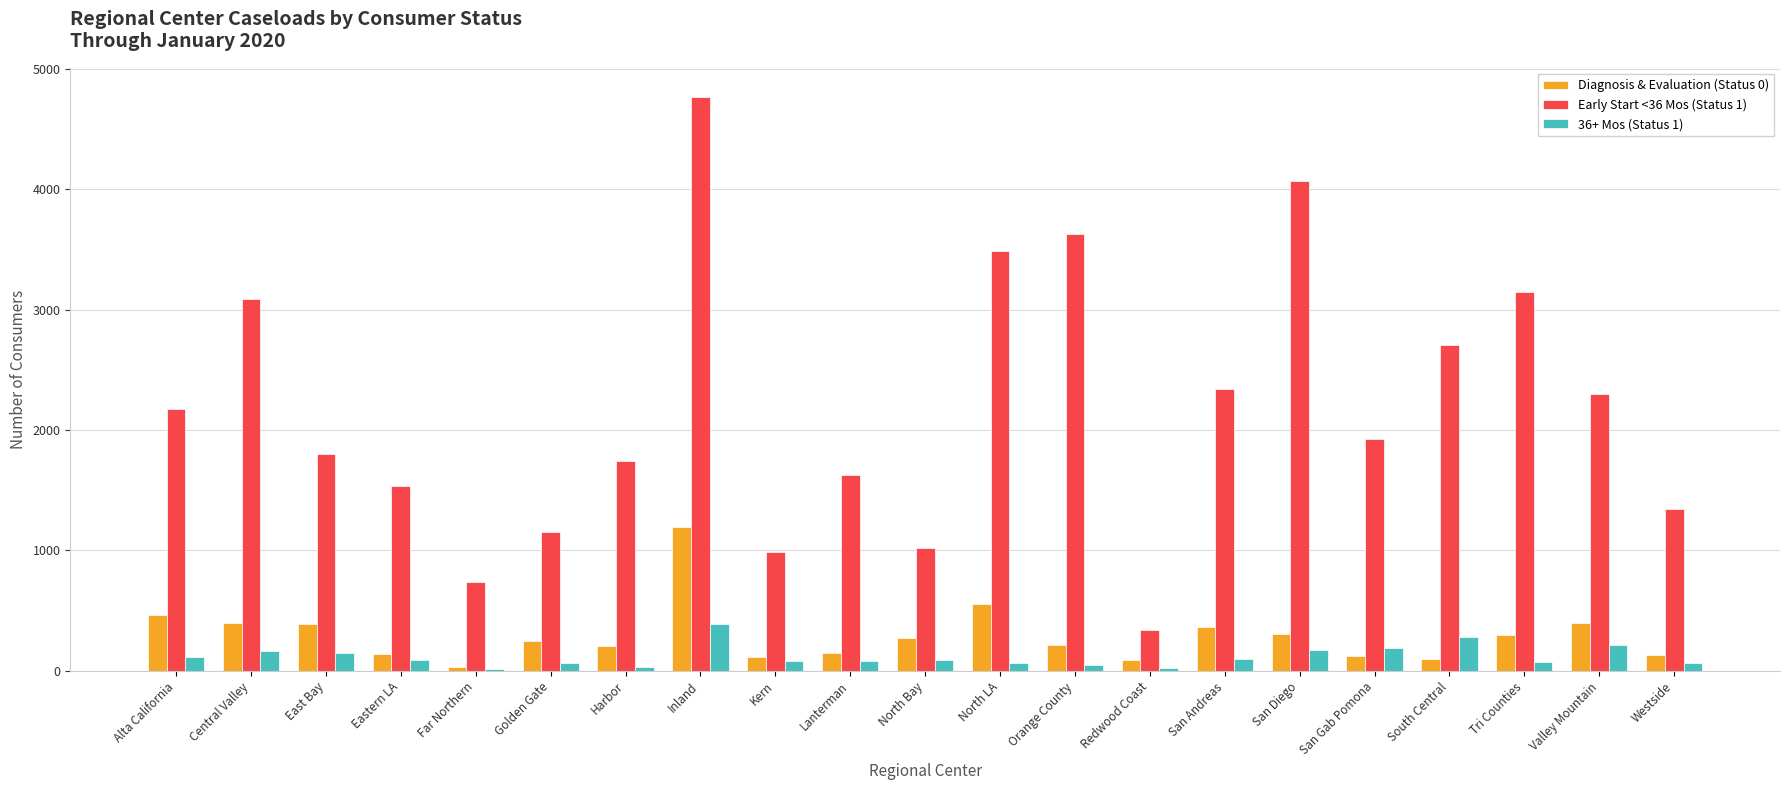

At which category is the sum across all series the highest?

Inland